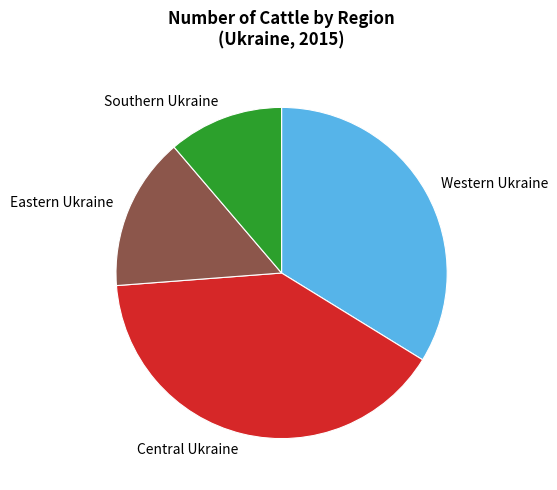

The Southern Ukraine slice represents 26% of the pie. True or false?

False